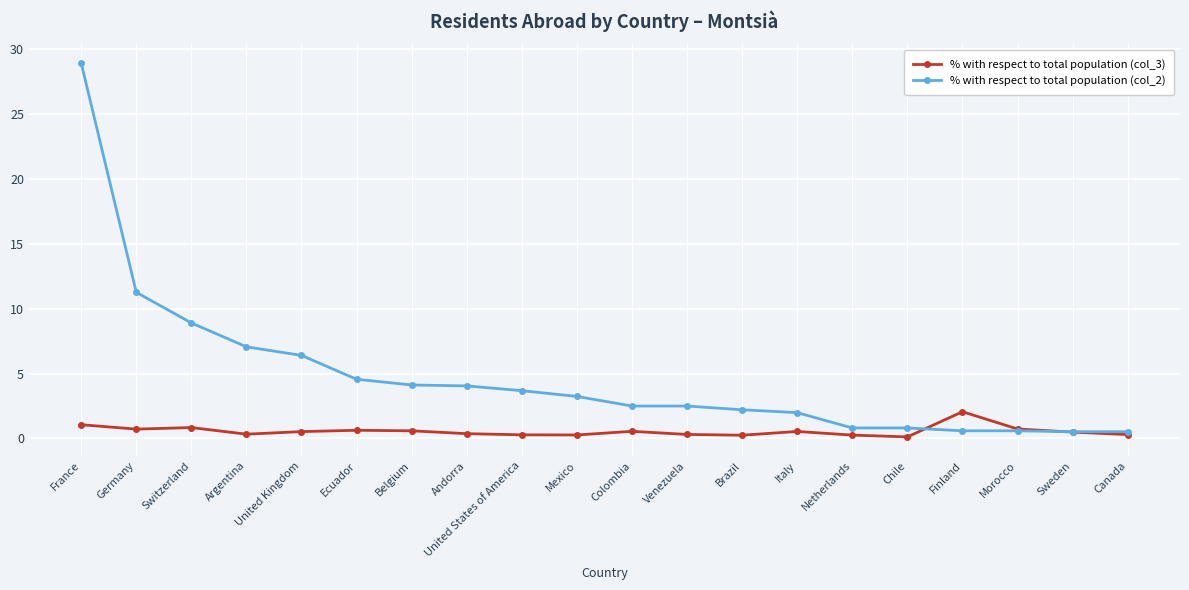

Does the chart display data point markers on the line(s)?

Yes